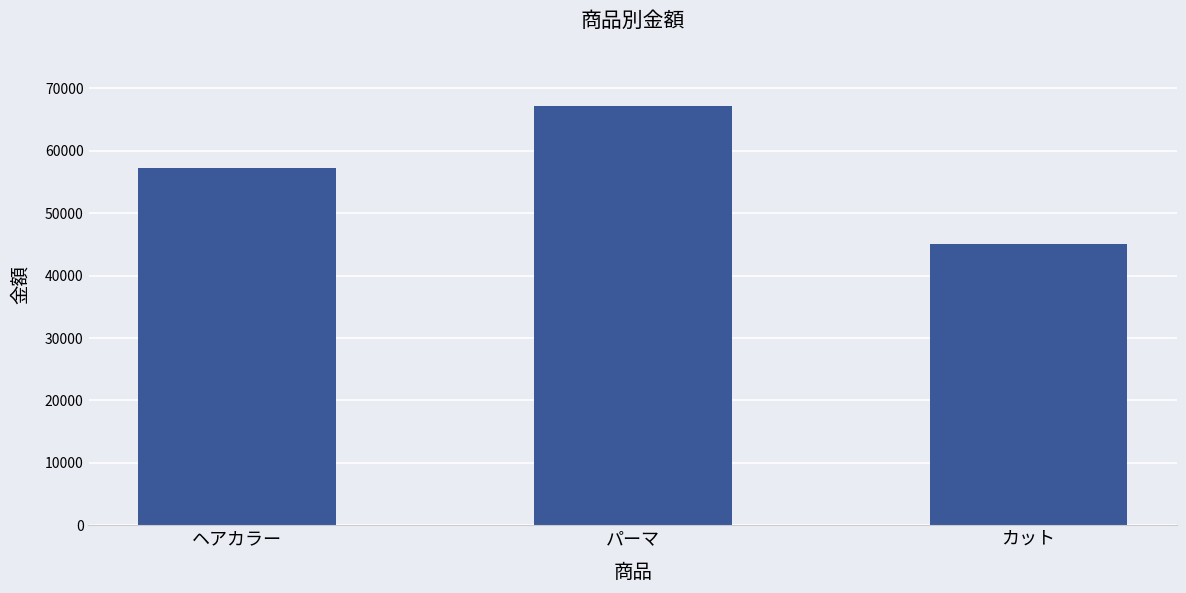

List the labels in order of value, largest first.

パーマ, ヘアカラー, カット